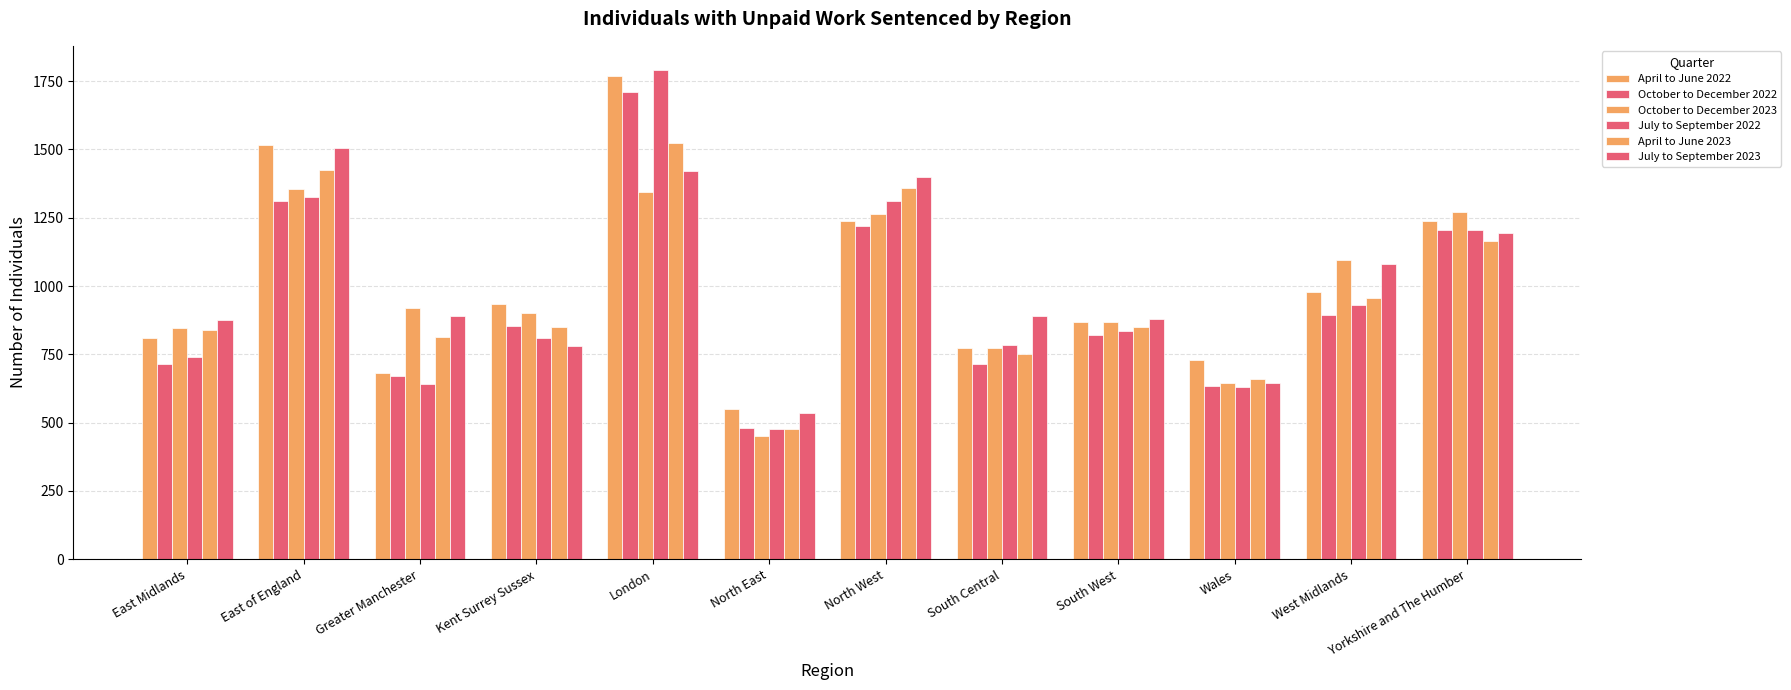

Are the bars grouped side by side (vs. stacked)?

Yes